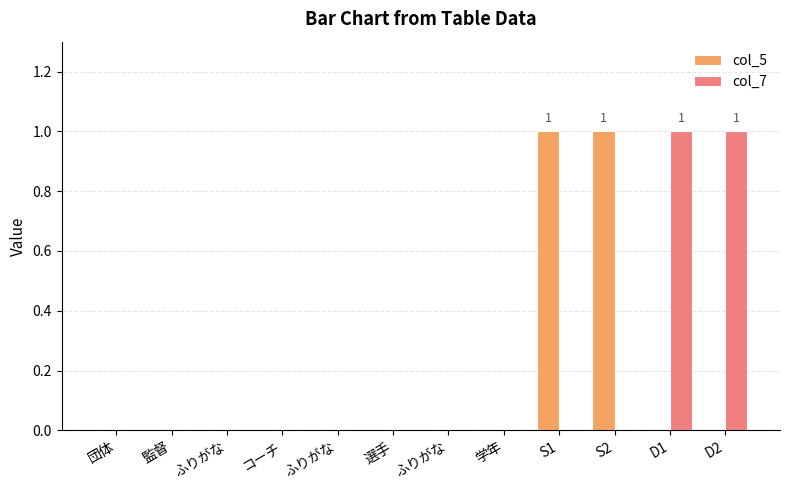

How many series are shown in this chart?

2